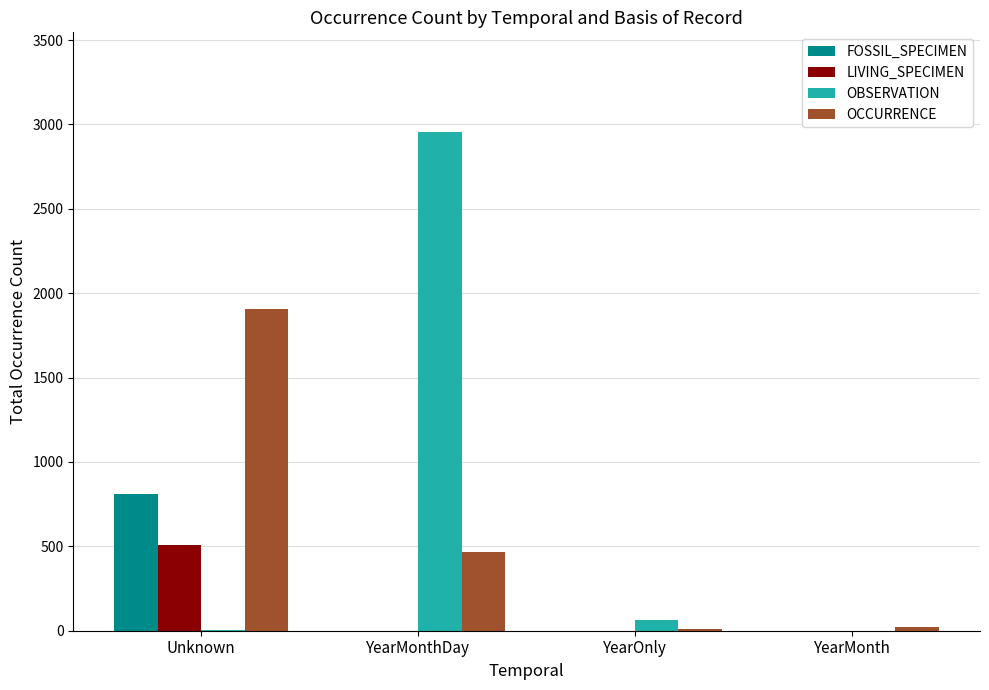

What is the average value of the OCCURRENCE series?

602